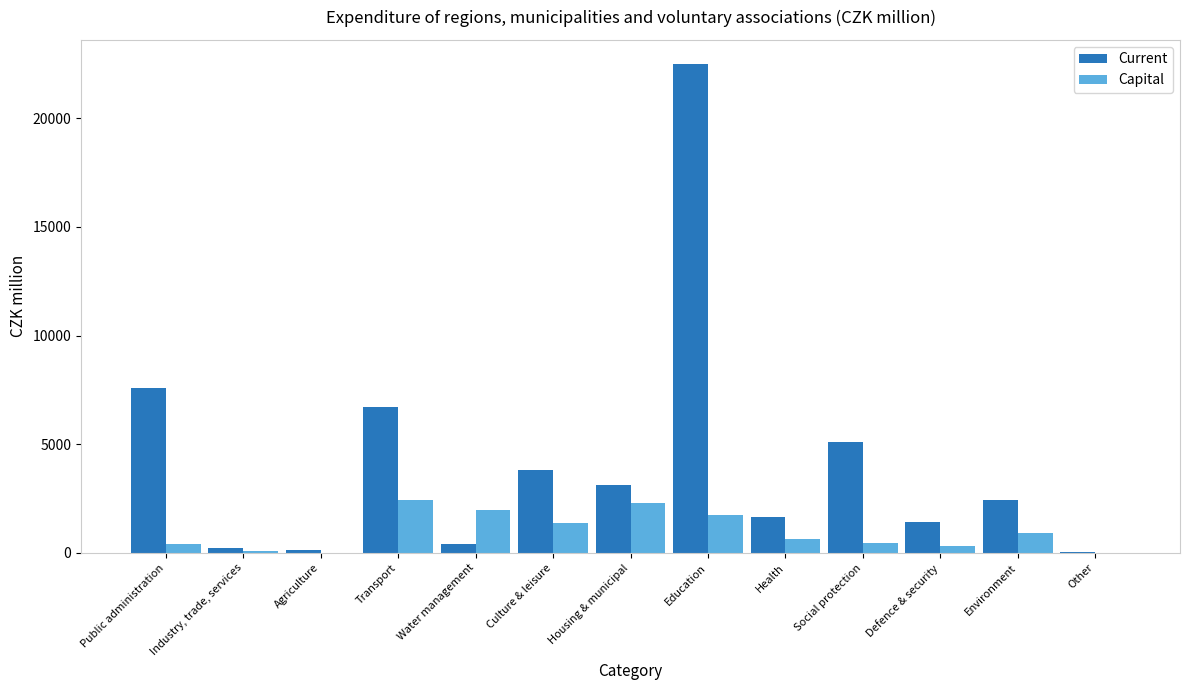

Read the Capital value at Transport.

2448.1